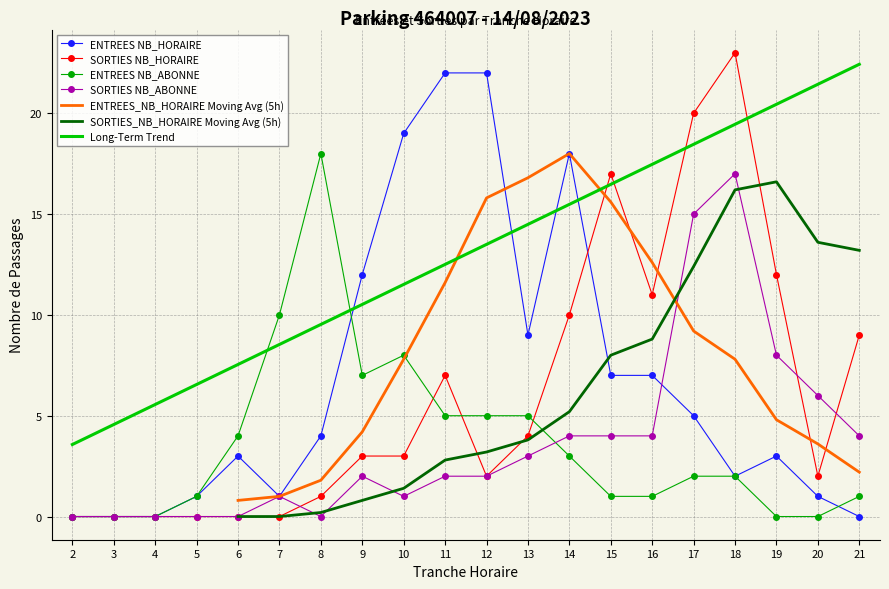

True or false: SORTIES_NB_HORAIRE and ENTREES_NB_ABONNE cross at least once.

True